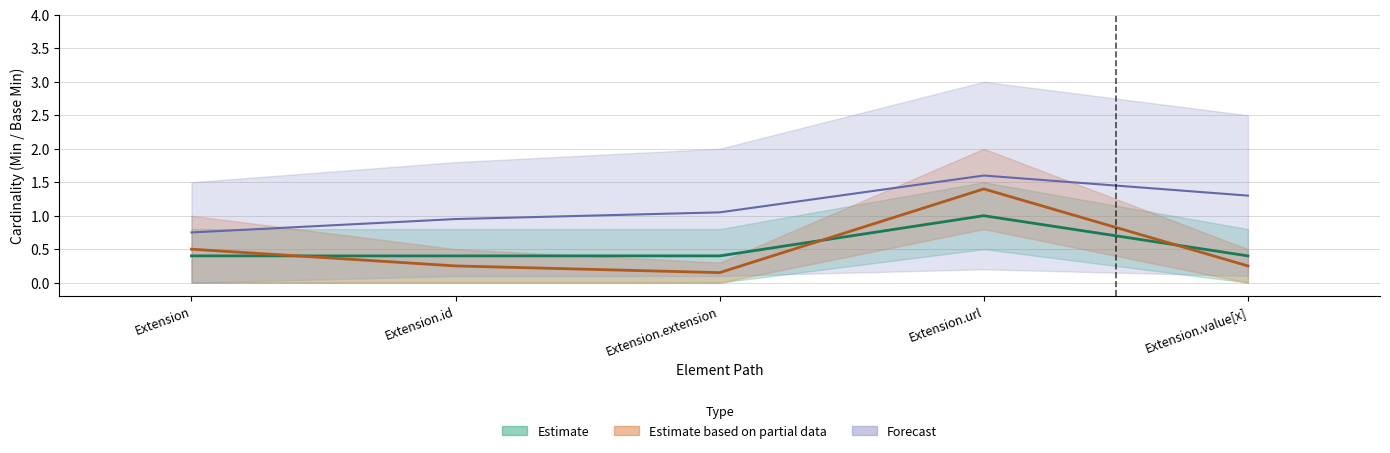

What is the label of the 4th point from the right?

Extension.id